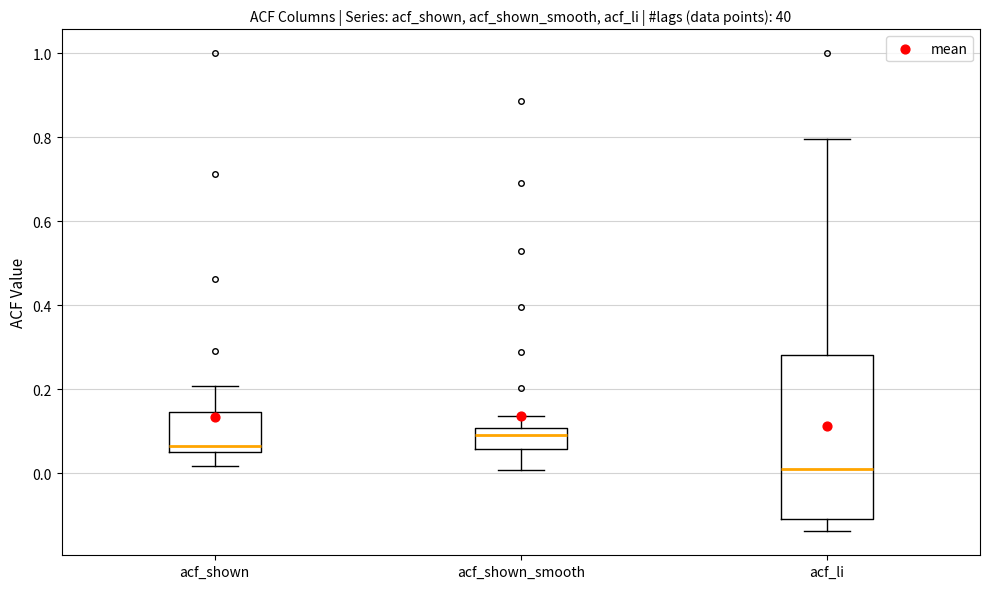

Where is the lower edge of the box for acf_shown_smooth on the y-axis? The values are not printed on the chart, so give them approximately, as read against the axis.

0.06